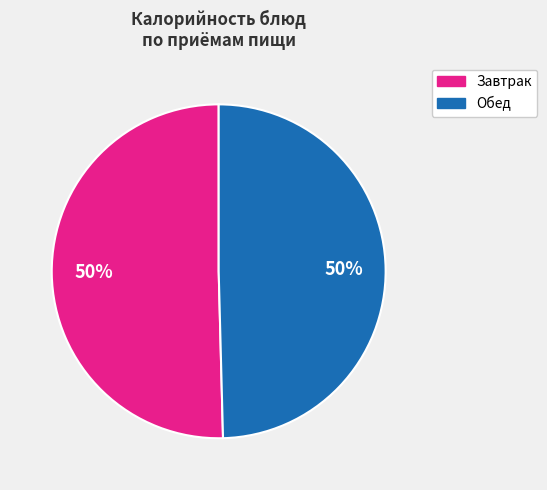

To the nearest percent, what is the average slice percentage?

50%